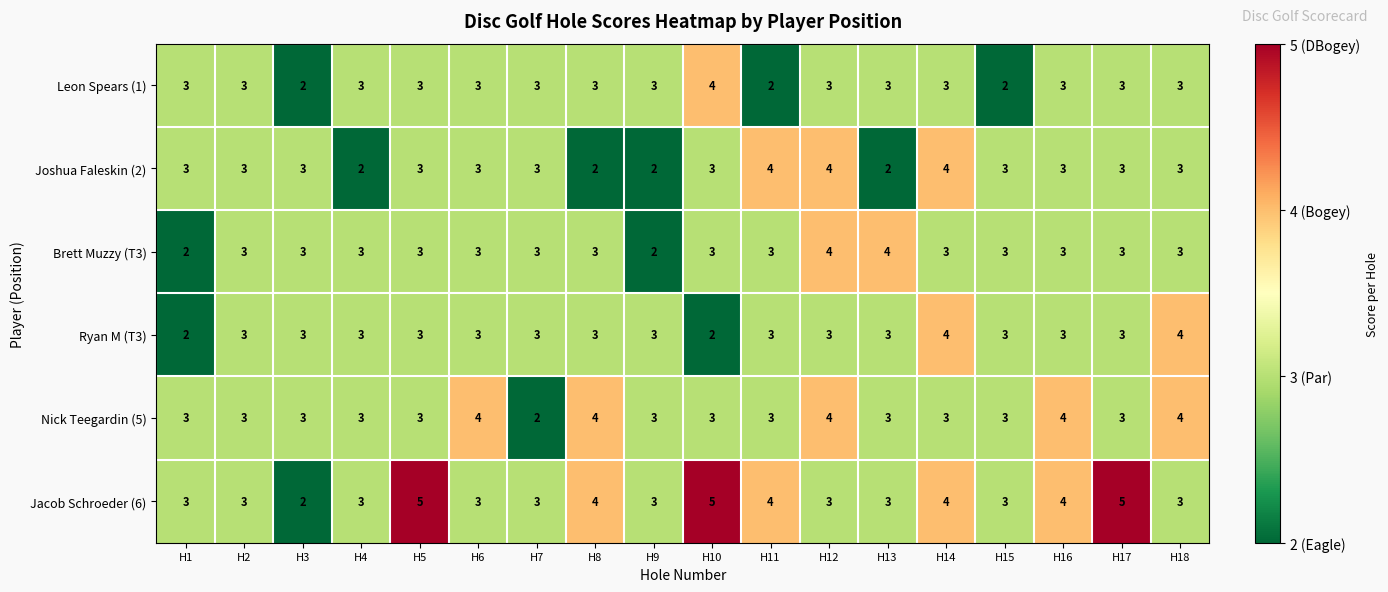

Which series has the widest spread of values?

Jacob Schroeder (6)